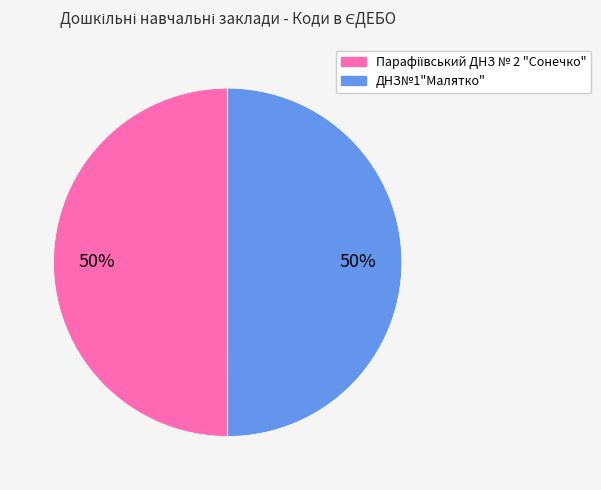

Is it true that ДНЗ№1"Малятко" is 42% of the pie?

False